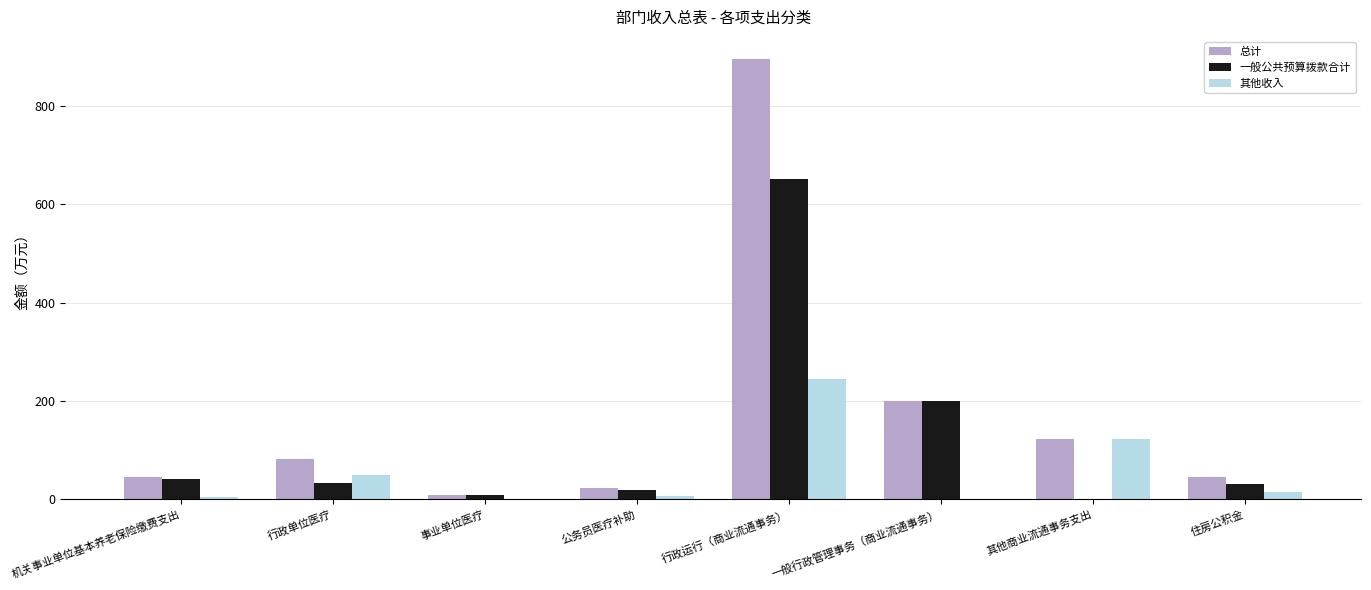

Where does the 一般公共预算拨款合计 series first go above 32?

机关事业单位基本养老保险缴费支出